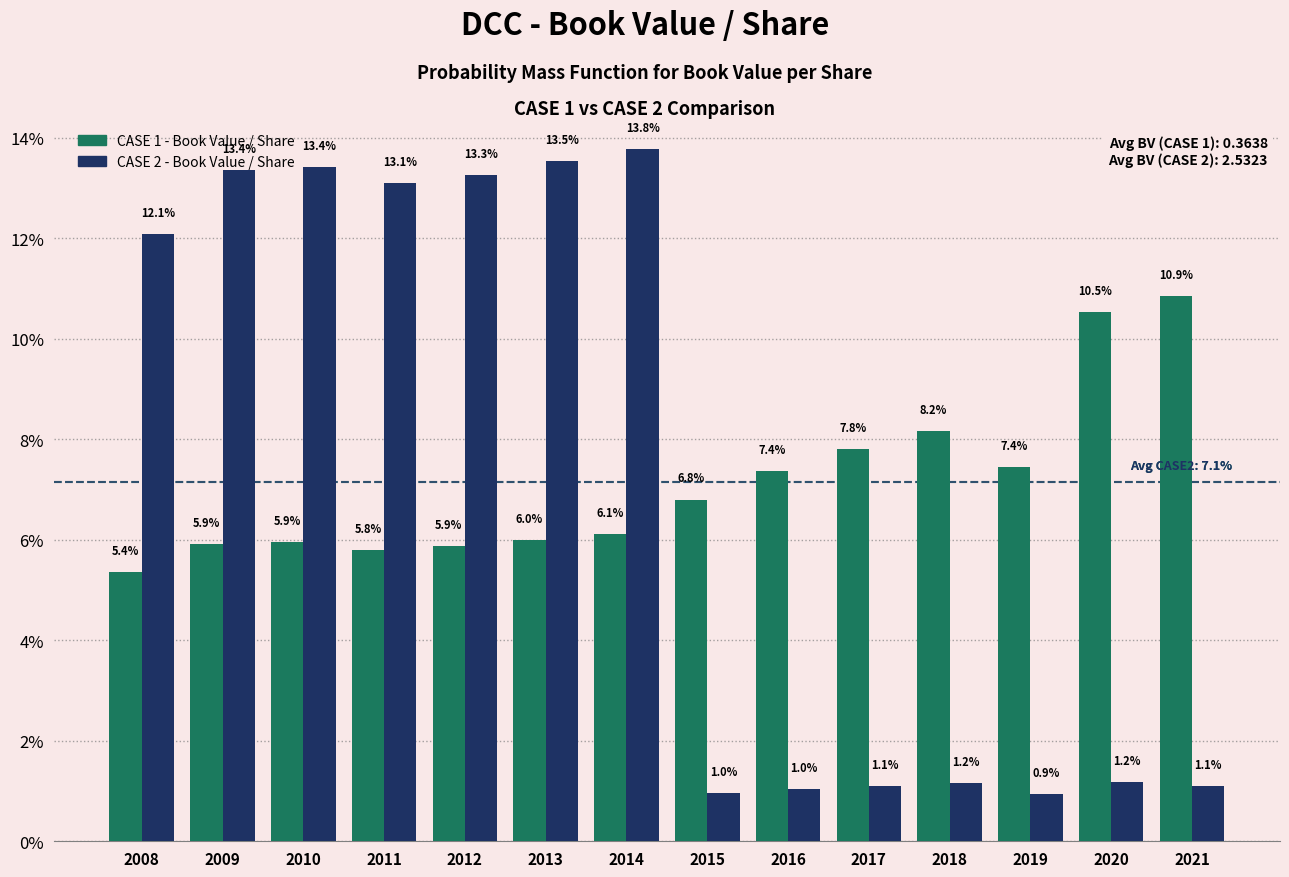

At 2010, list the series in order from largest to smallest.

CASE 2 - Book Value / Share, CASE 1 - Book Value / Share